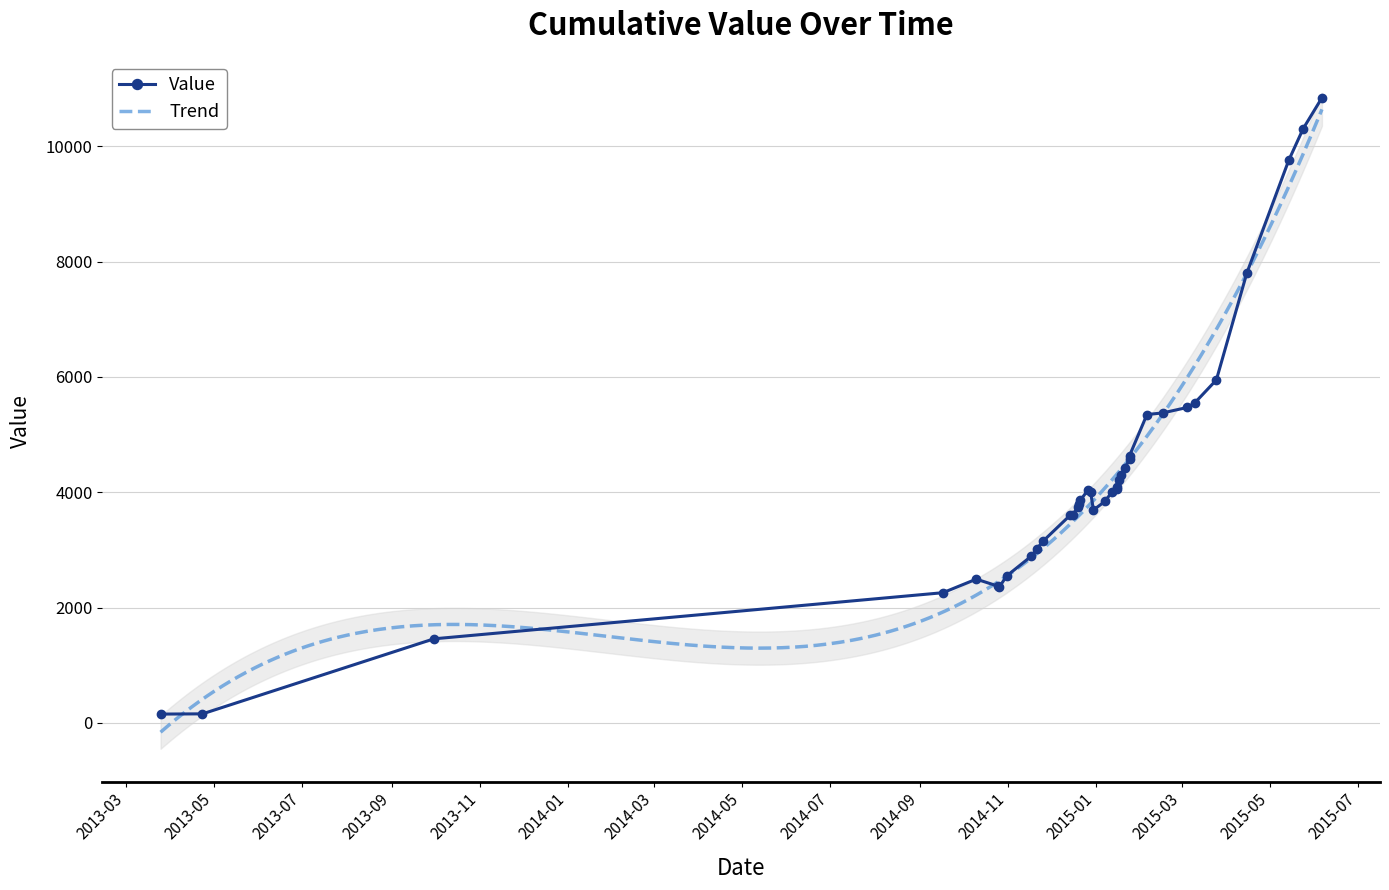

At which category does the data reach its first local peak?

20141010